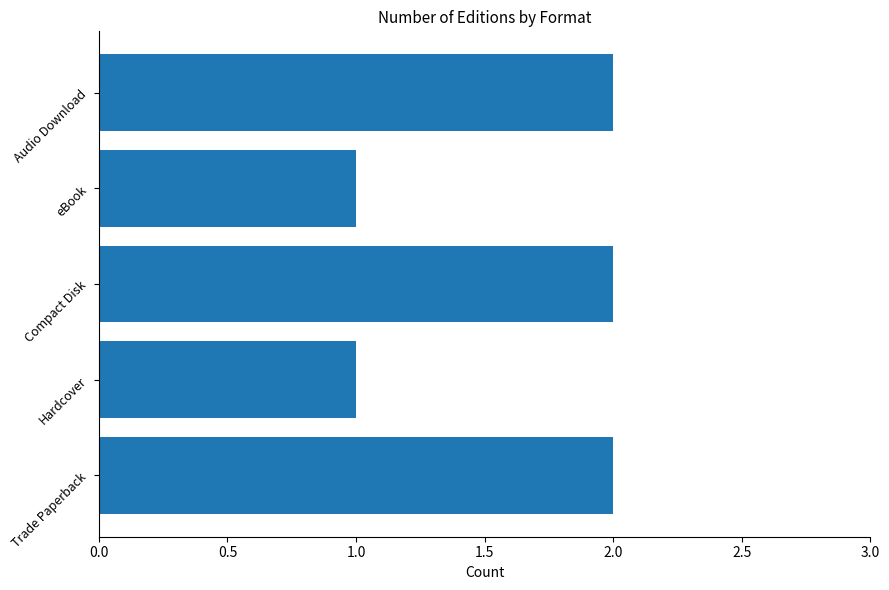

Are the bars horizontal?

Yes